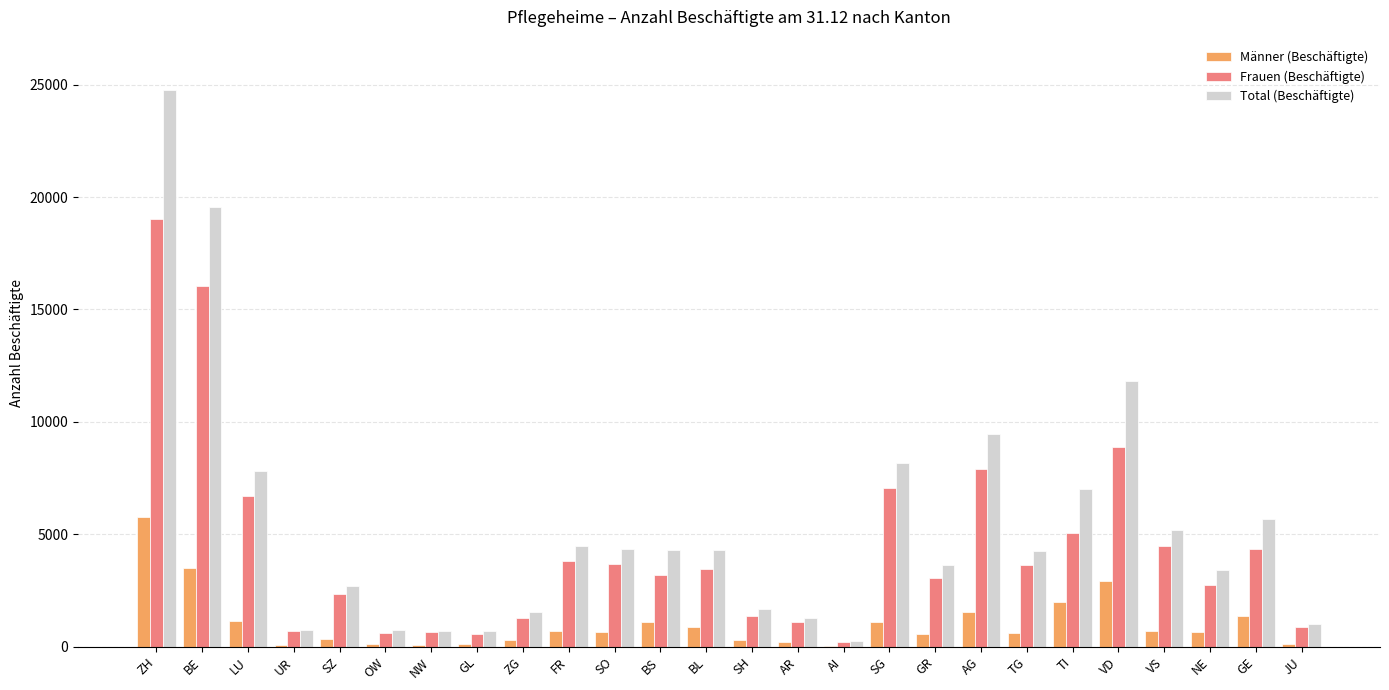

The value of Total (Beschäftigte) at BL is 2023. True or false?

False